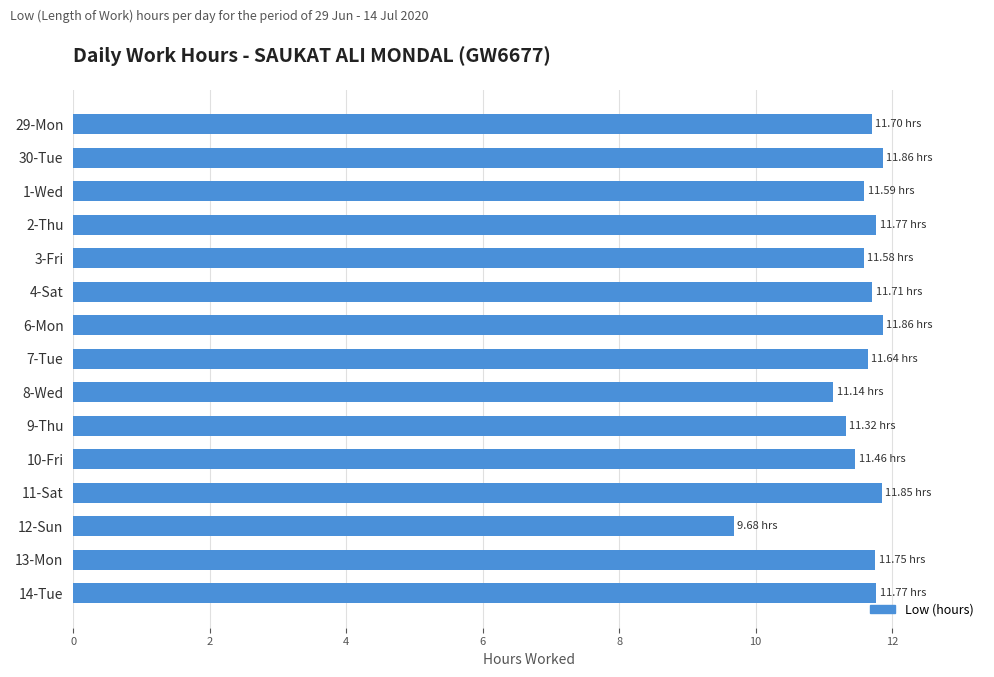

What is the sum of all values?

172.7